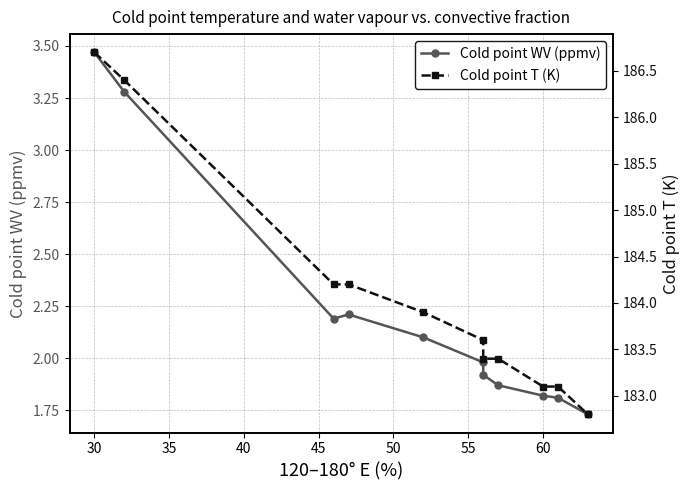

At 30, list the series in order from largest to smallest.

Cold point T (K), Cold point WV (ppmv)